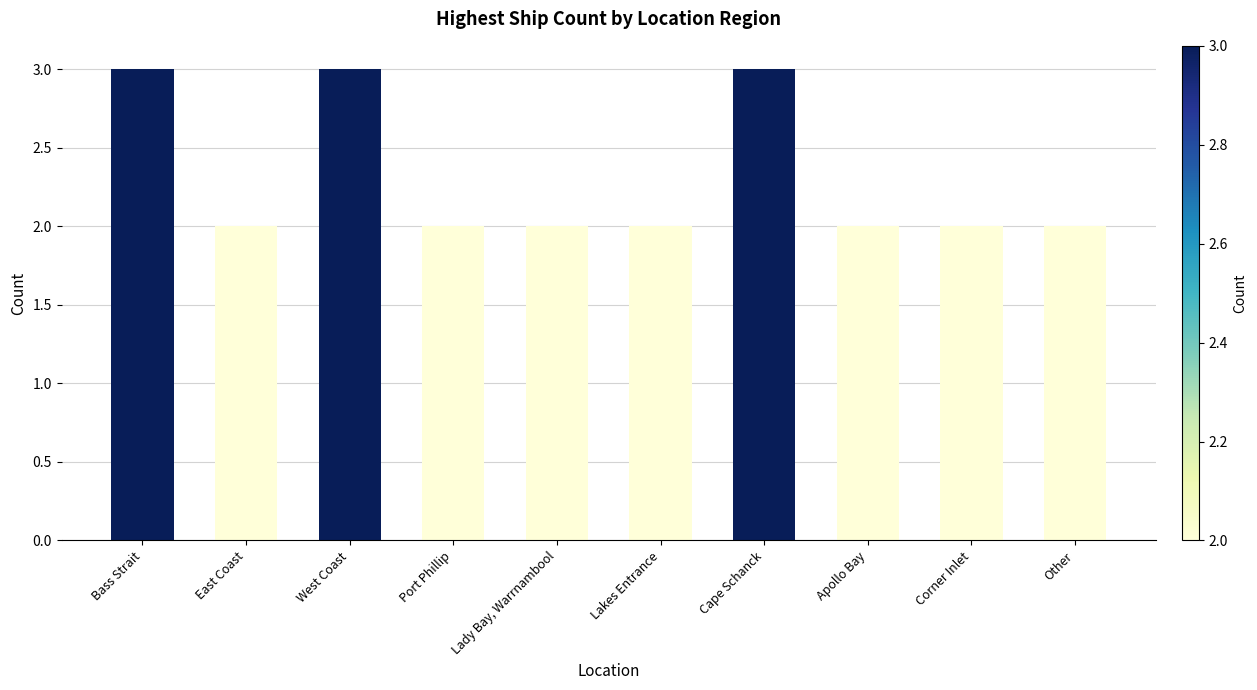

Reading right to left, extract all data points from this chart.

Other=2	Corner Inlet=2	Apollo Bay=2	Cape Schanck=3	Lakes Entrance=2	Lady Bay, Warrnambool=2	Port Phillip=2	West Coast=3	East Coast=2	Bass Strait=3